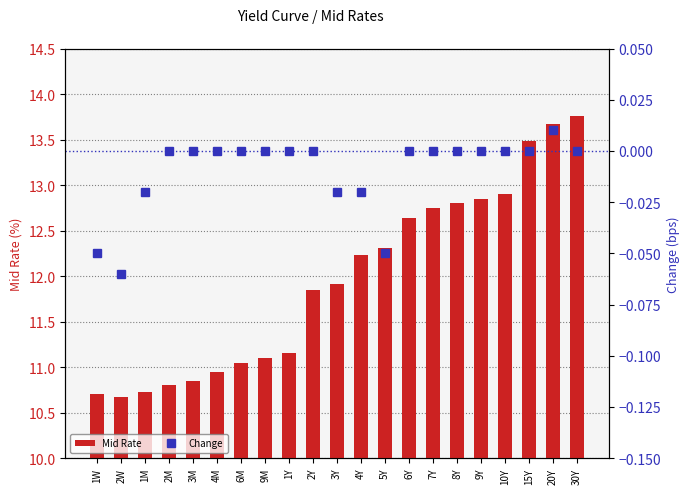

Where does the Mid Rate series first go above 11?

6M